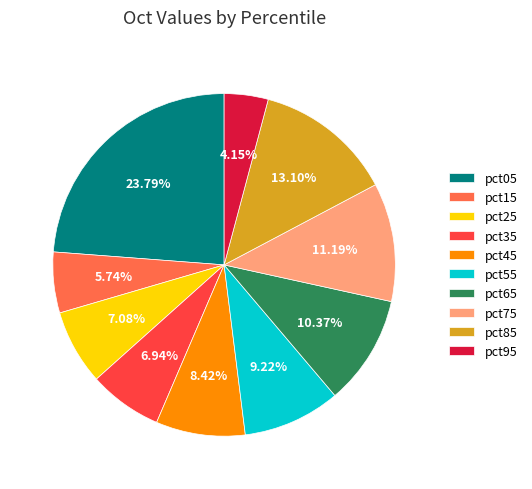

The pct15 slice represents 19% of the pie. True or false?

False